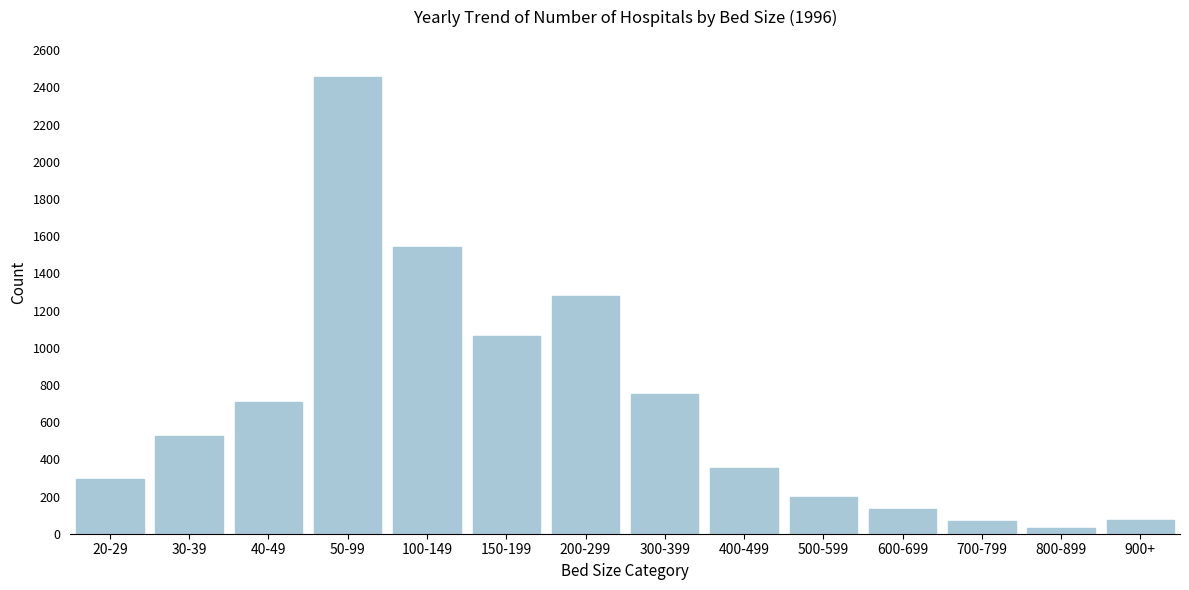

Between 300-399 and 600-699, which is larger?

300-399